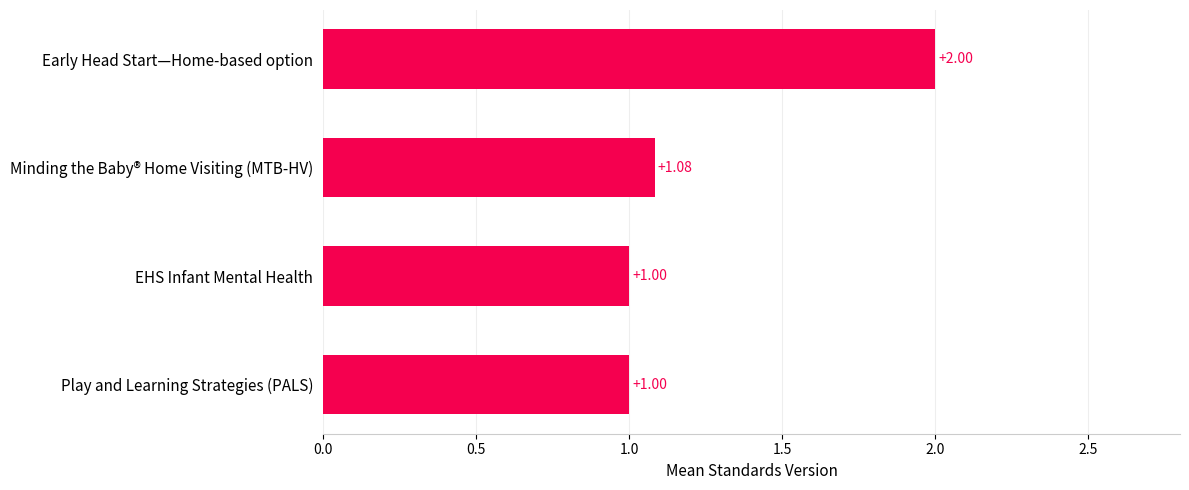

Does the chart contain stacked bars?

No